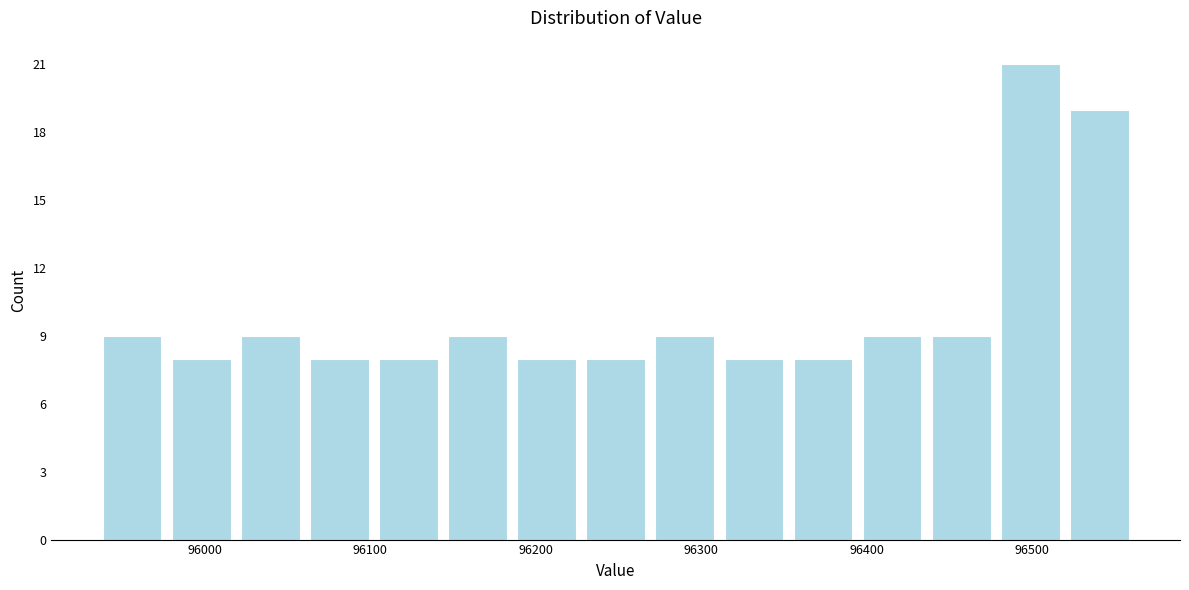

Reading left to right, transcribe this chart: for each bar, give the range it covers on the x-axis and its height. Neither the bar edges nor the heights are printed on the chart, so give them approximately, as read against the axes.

95940 to 95980: 9
95980 to 96020: 8
96020 to 96060: 9
96060 to 96100: 8
96100 to 96140: 8
96140 to 96190: 9
96190 to 96230: 8
96230 to 96270: 8
96270 to 96310: 9
96310 to 96350: 8
96350 to 96390: 8
96390 to 96440: 9
96440 to 96480: 9
96480 to 96520: 21
96520 to 96560: 19